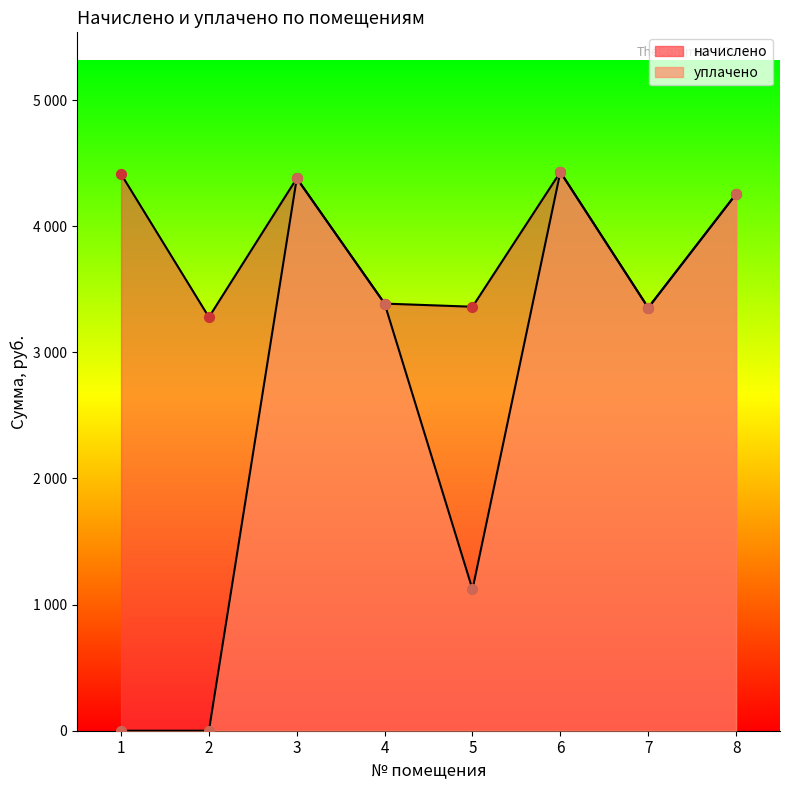

At which category is the sum across all series the highest?

6